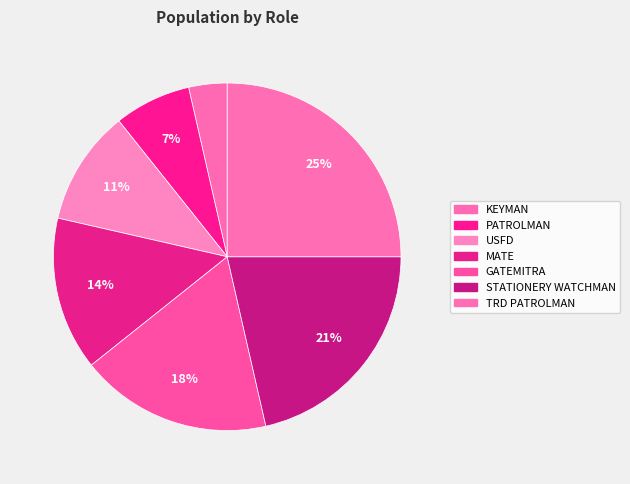

Do PATROLMAN and GATEMITRA together represent more than half of the pie?

No